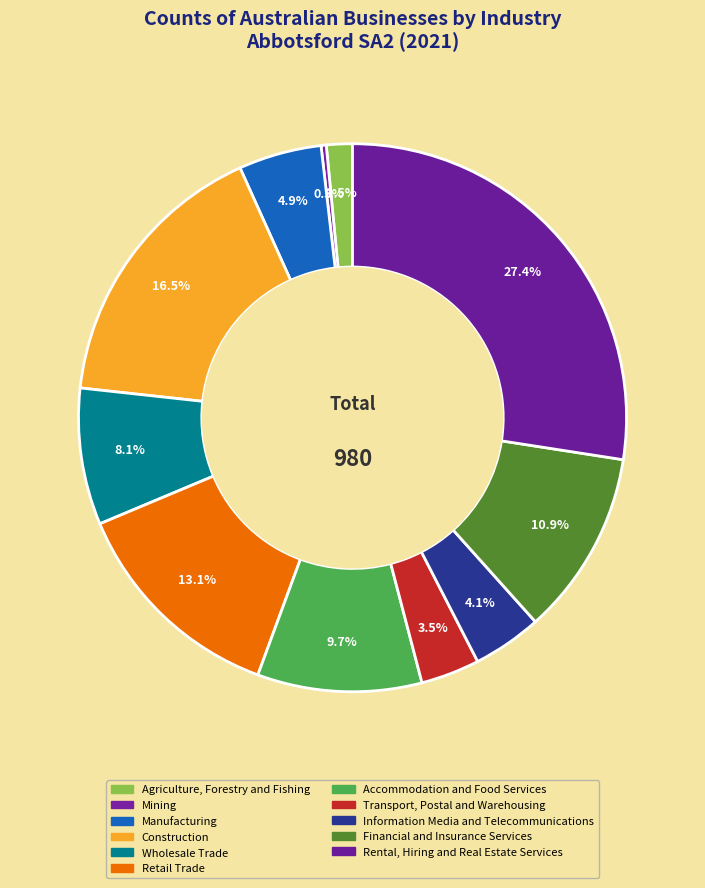

Which category has the smallest portion of the pie?

Mining